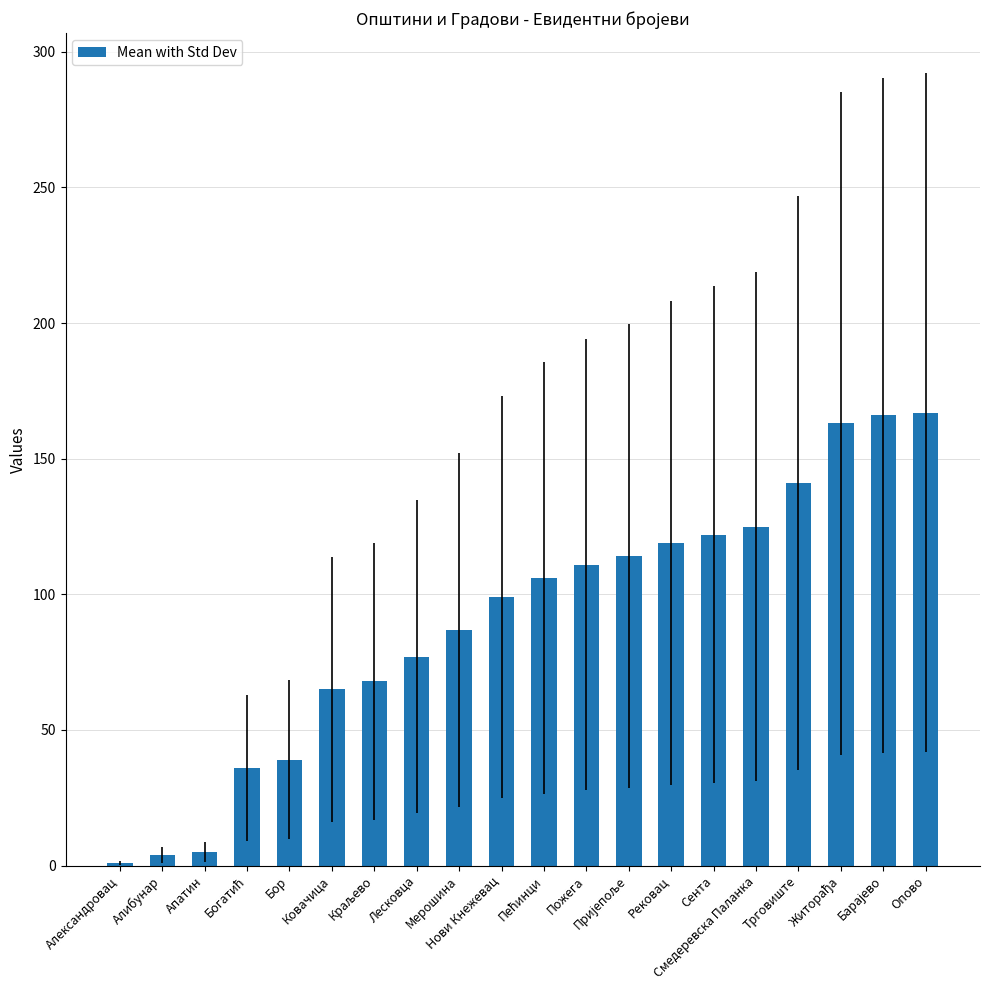

What is the value of the 13th bar from the left?

114